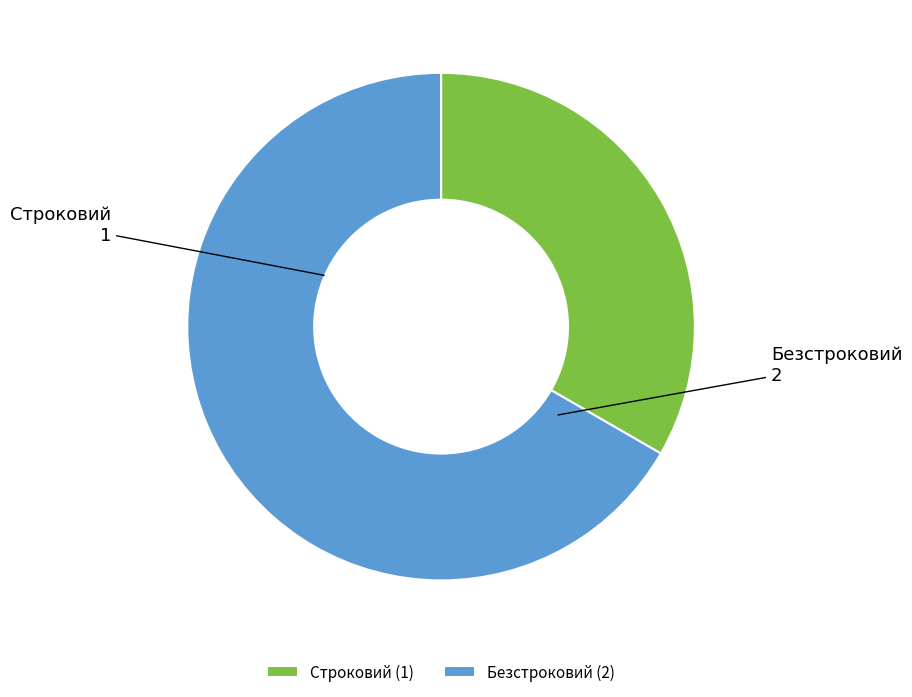

The Строковий slice represents 33% of the pie. True or false?

True